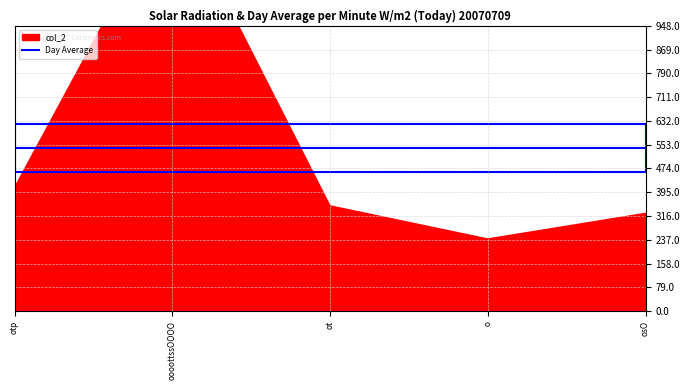

Reading left to right, what are all the values shown in this chart?

410	1380	350	240	325